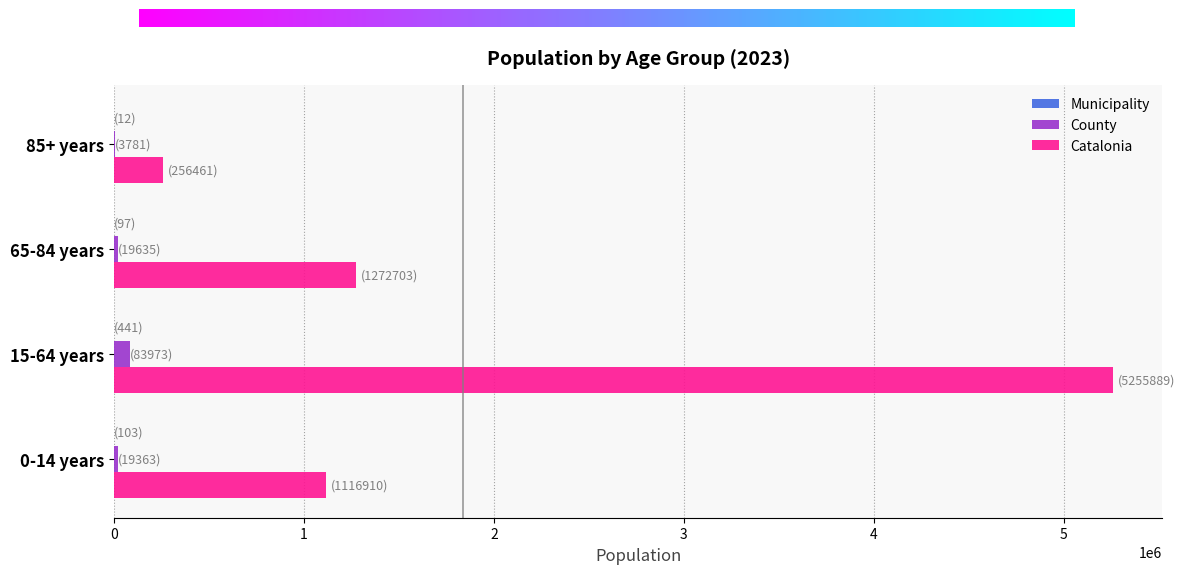

Which category has the highest value in the Catalonia series?

15-64 years